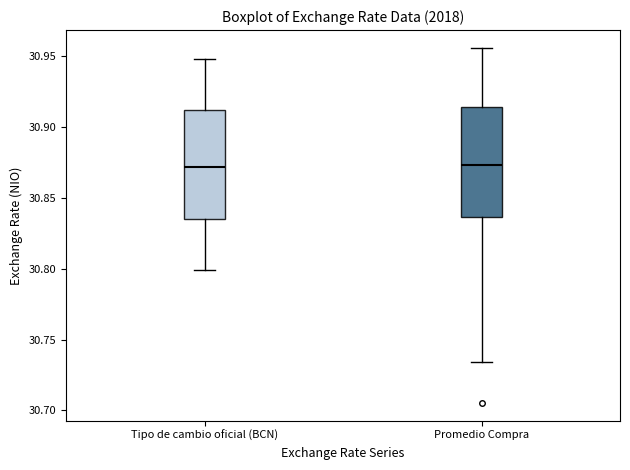

Where does the median line of the box for Promedio Compra sit on the y-axis? The values are not printed on the chart, so give them approximately, as read against the axis.

30.875